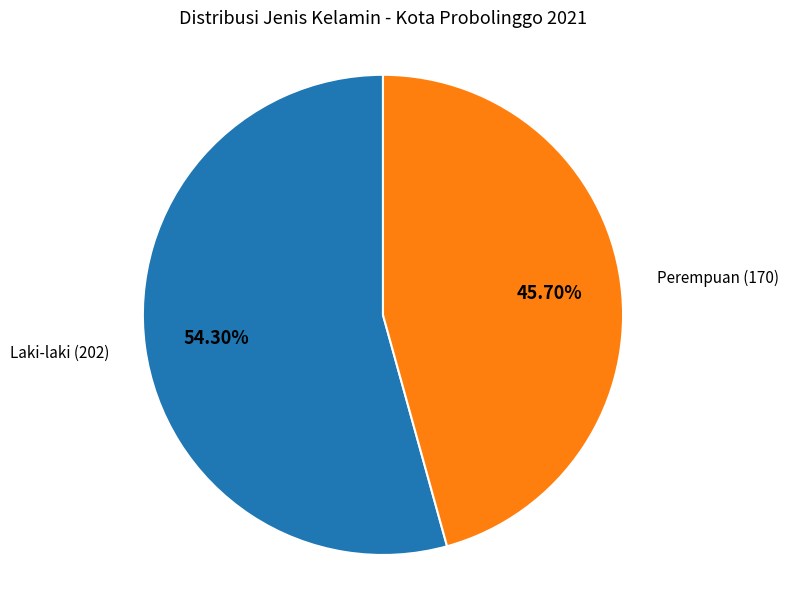

Is there a majority slice in this chart?

Yes